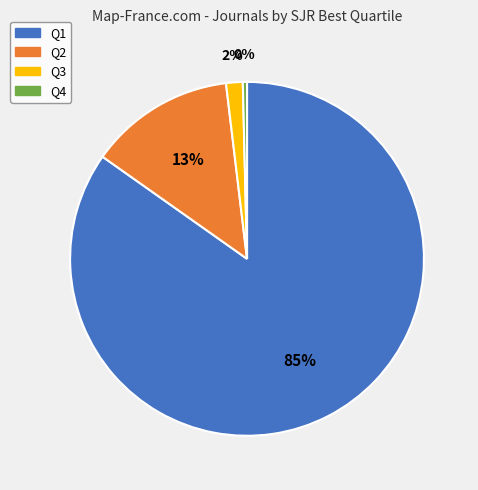

To the nearest percent, what is the average slice percentage?

25%